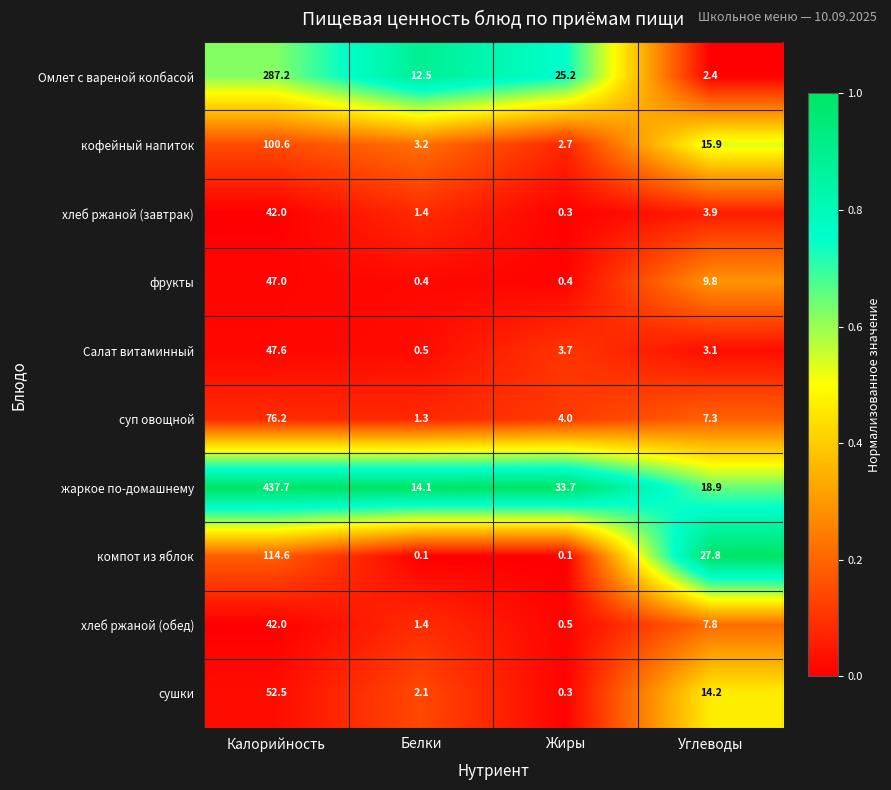

Where does the жаркое по-домашнему series first go above 33?

Калорийность